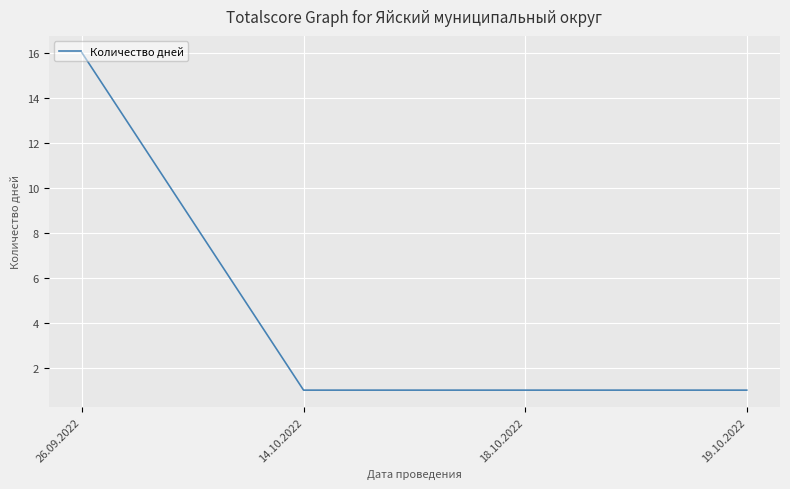

What is the maximum value shown in the chart?

16